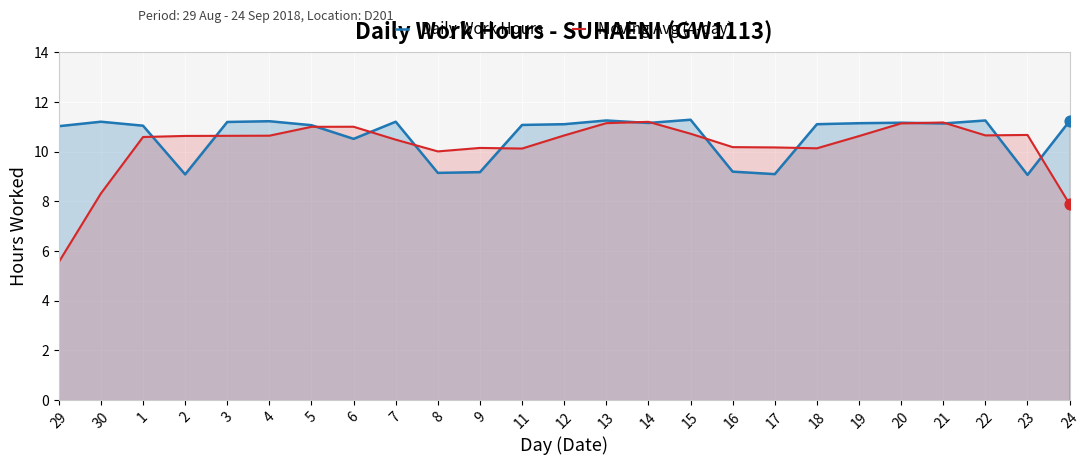

Which series has the largest total across all categories?

Daily Work Hours